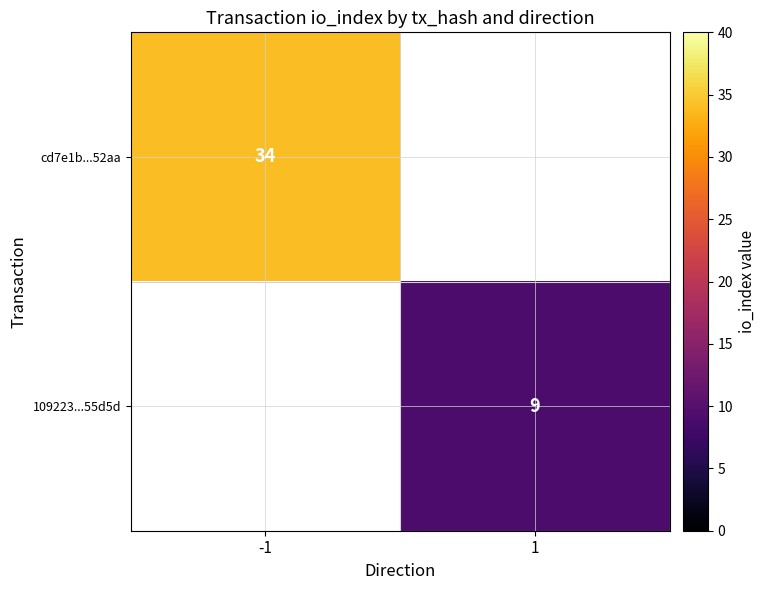

At how many categories does at least one series exceed 26?

1